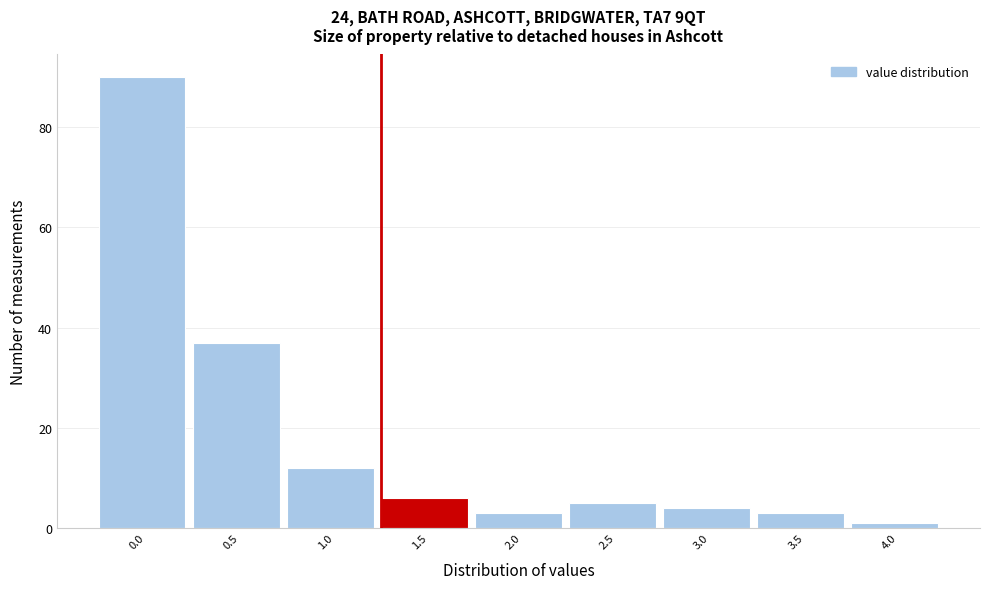

Reading right to left, transcribe all the data shown in this chart.

4.0=1	3.5=3	3.0=4	2.5=5	2.0=3	1.5=6	1.0=12	0.5=37	0.0=90